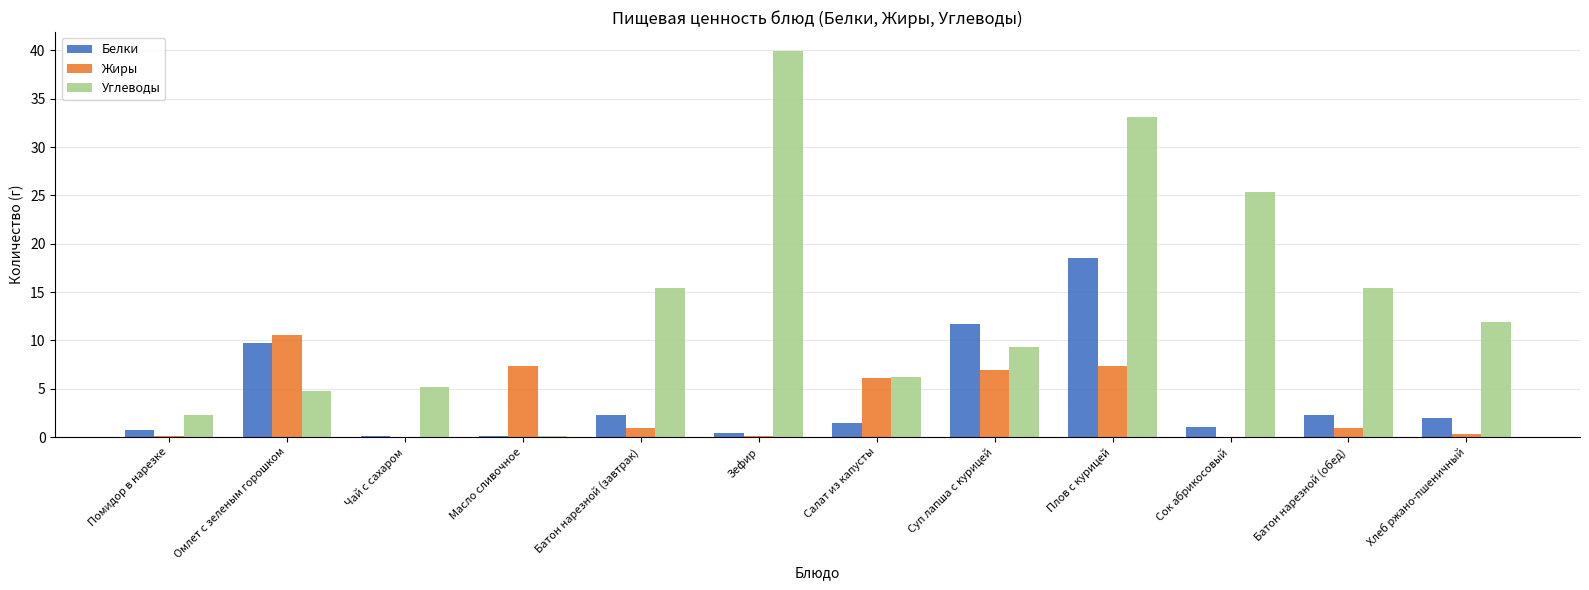

Between Батон нарезной (завтрак) and Салат из капусты, which series saw the biggest shift?

Углеводы